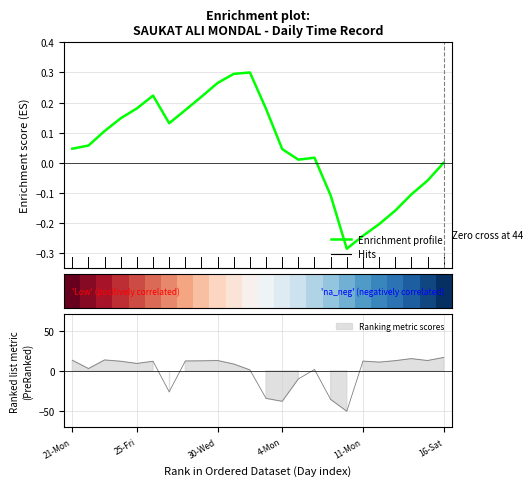

Does the chart display data point markers on the line(s)?

No